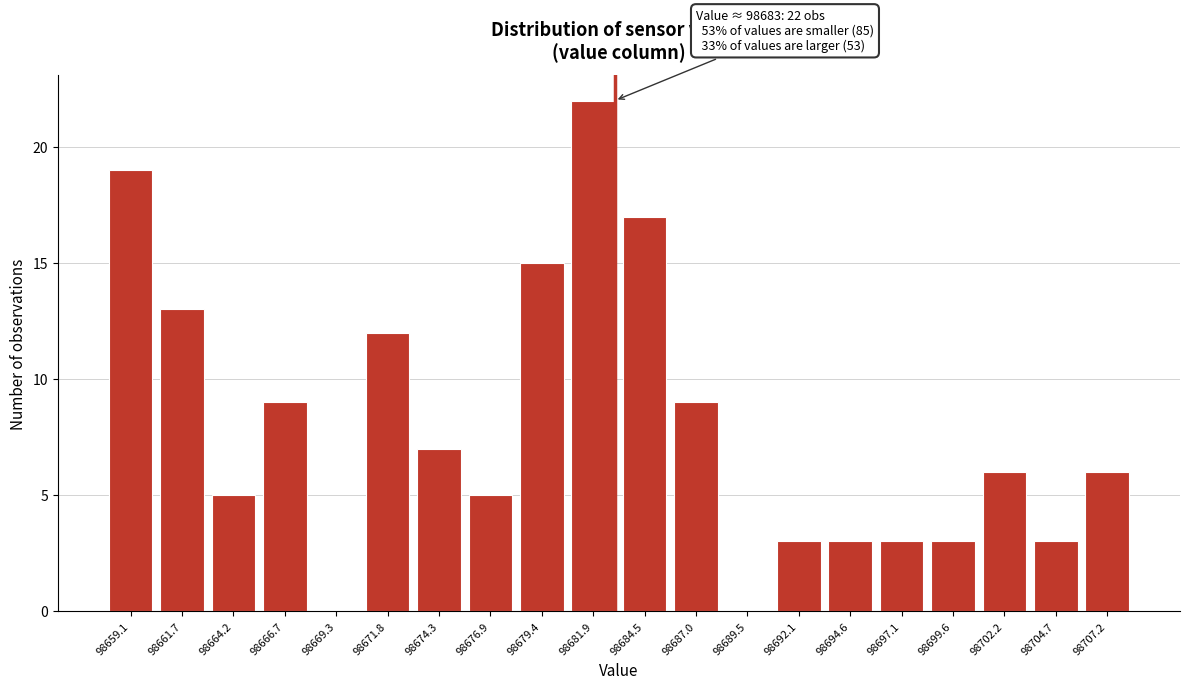

Reading left to right, what are all the values shown in this chart?

98659.1=19	98661.7=13	98664.2=5	98666.7=9	98669.3=0	98671.8=12	98674.3=7	98676.9=5	98679.4=15	98681.9=22	98684.5=17	98687.0=9	98689.5=0	98692.1=3	98694.6=3	98697.1=3	98699.6=3	98702.2=6	98704.7=3	98707.2=6